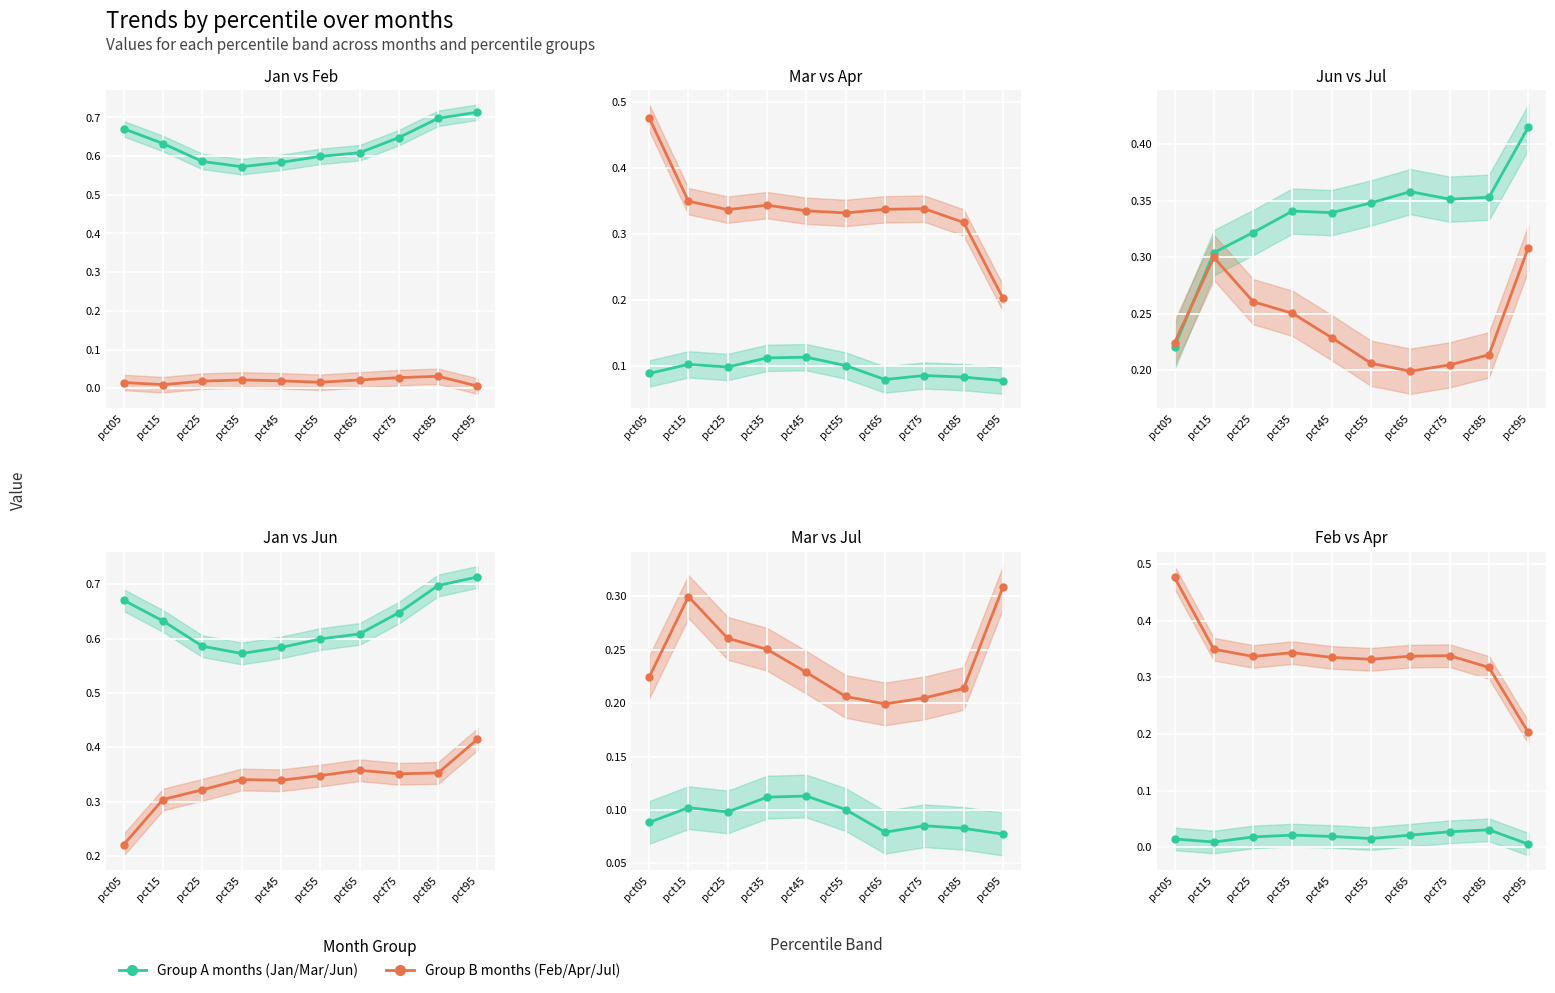

What is the approximate value of Apr at pct85?

0.3